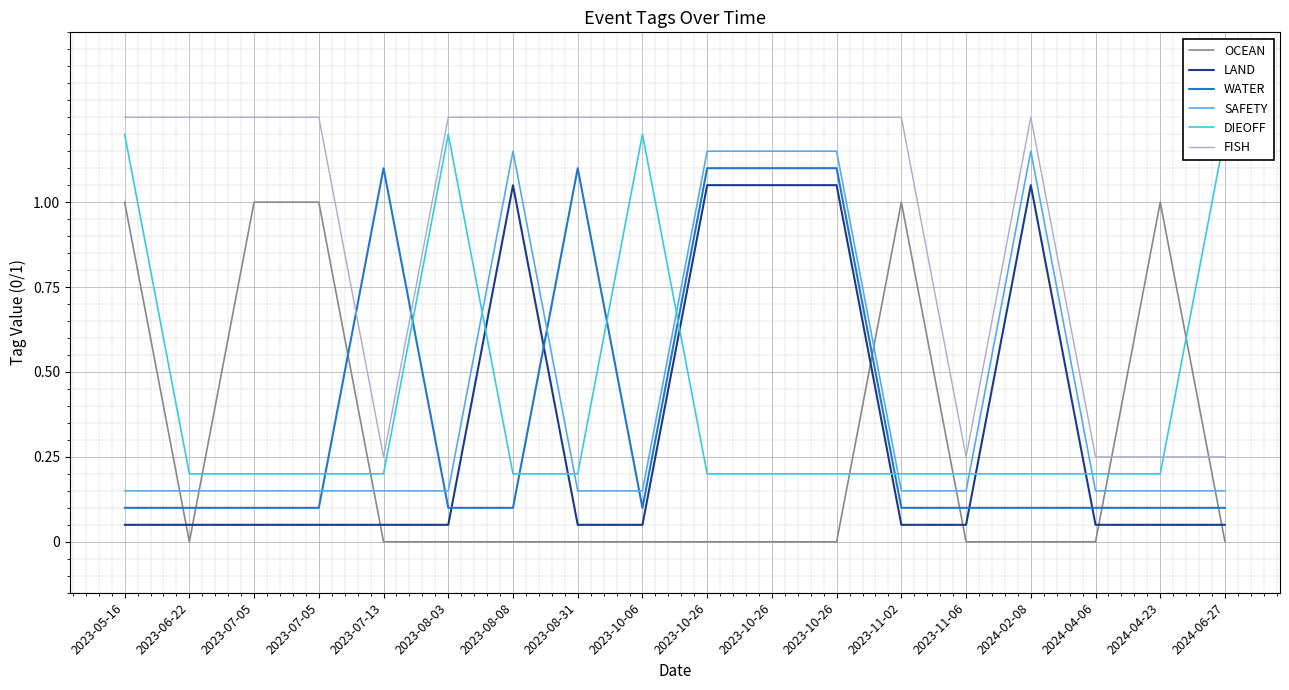

Count the WATER values in the range 0 to 1.

13